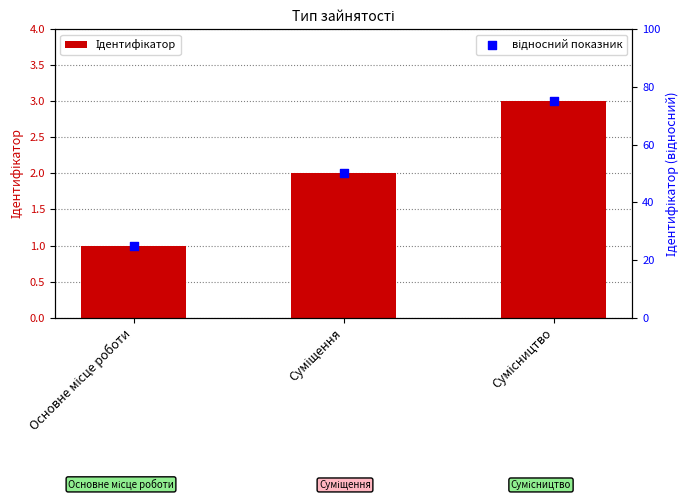

Which series has the largest total across all categories?

відносний показник